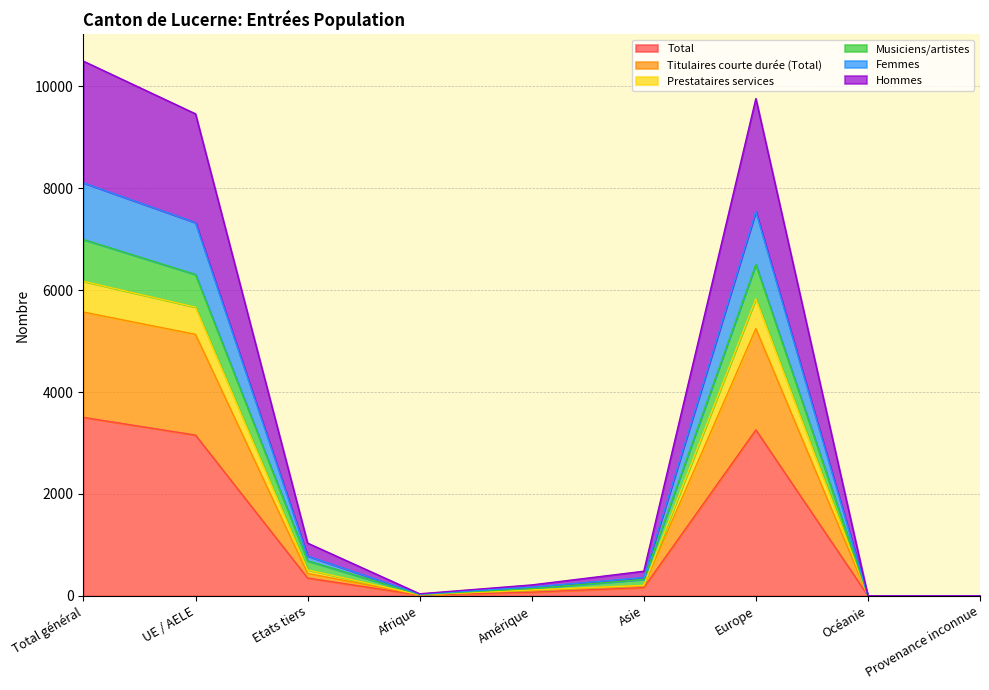

What are all the series names shown in the legend?

Total, Titulaires courte durée (Total), Prestataires services, Musiciens/artistes, Femmes, Hommes